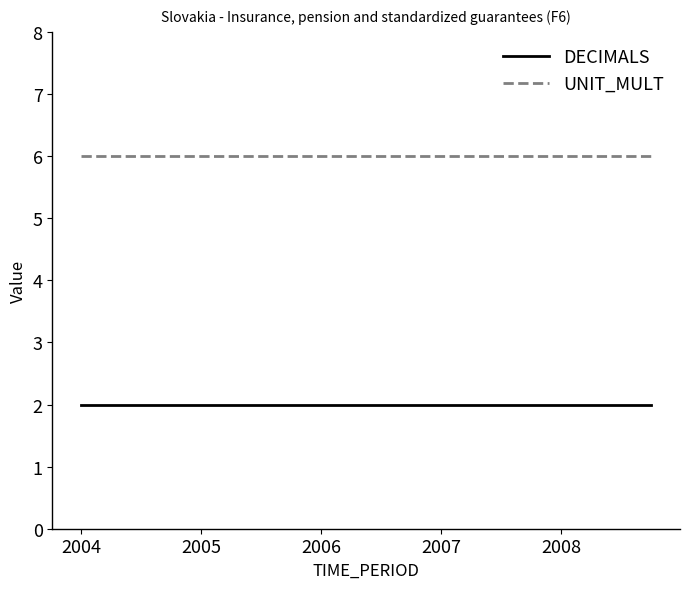

True or false: UNIT_MULT and DECIMALS intersect in this chart.

False